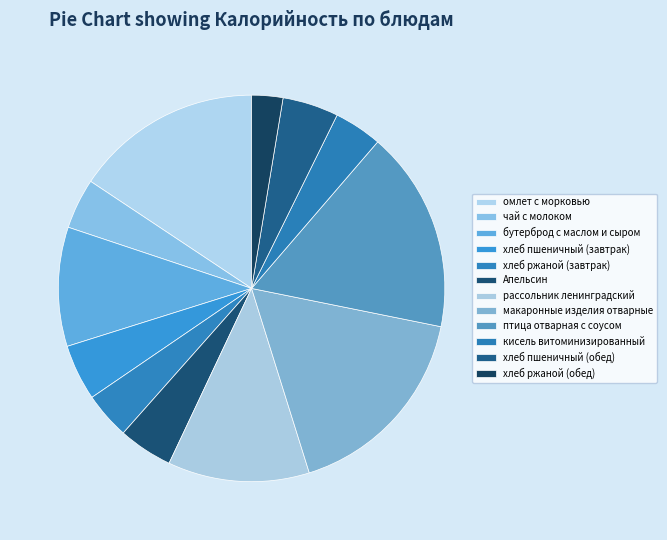

What is the ratio of the value at кисель витоминизированный to the value at птица отварная с соусом?

0.2